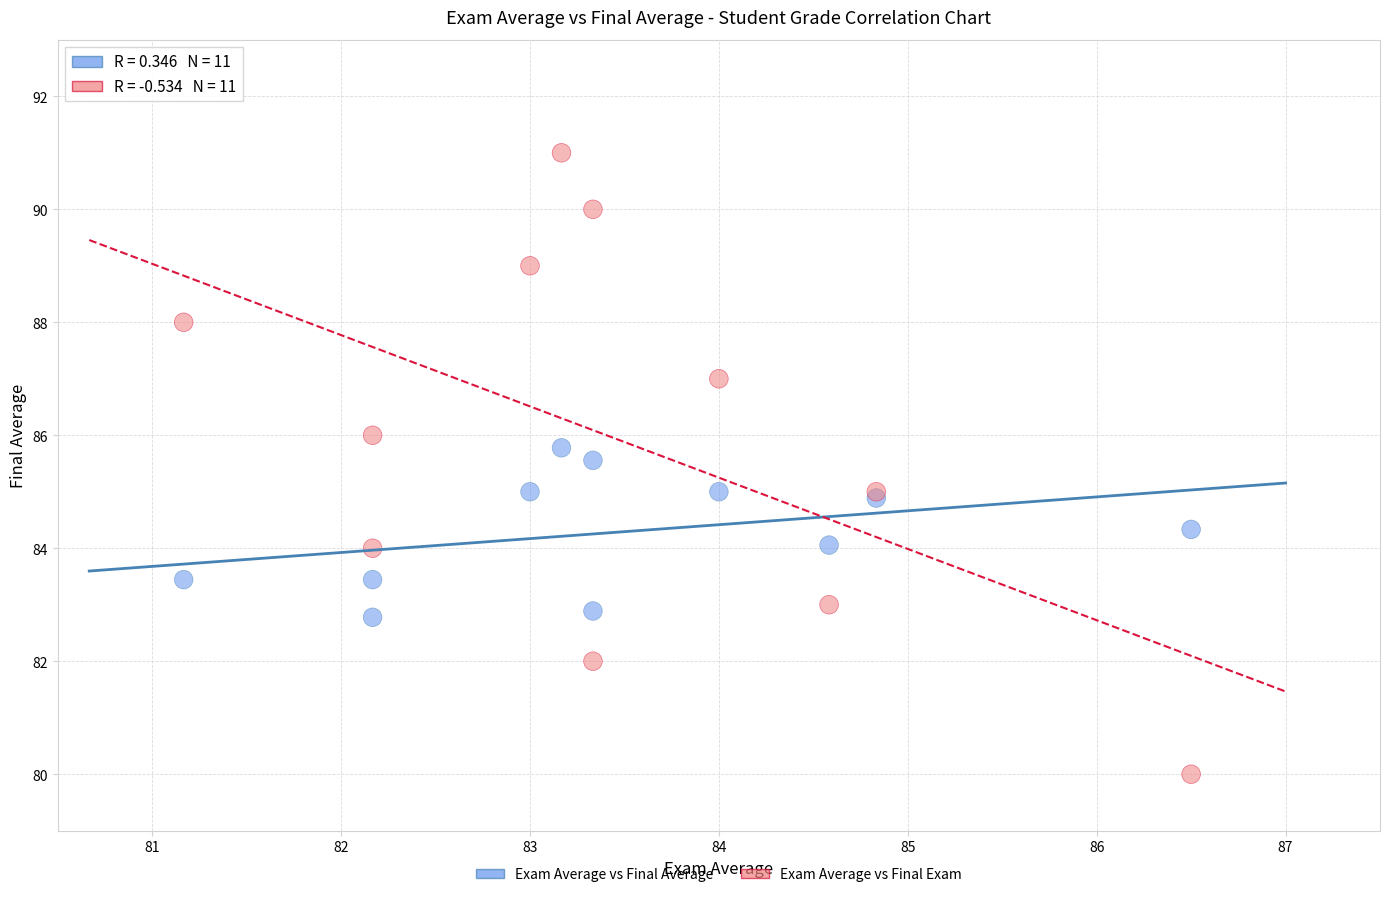

Which series contains the lowest Y value?

Exam Average vs Final Exam